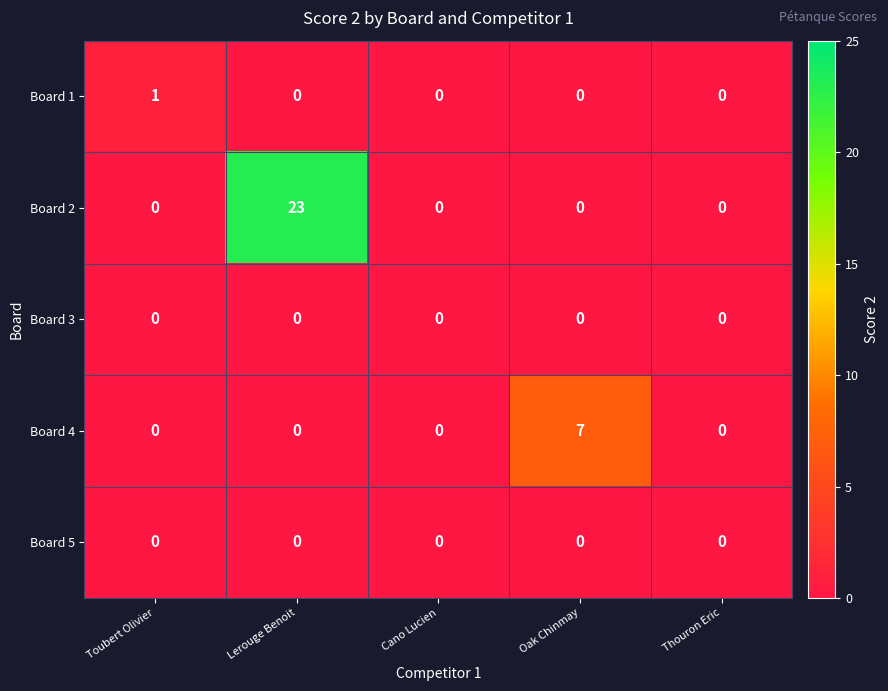

At which category is the sum across all series the highest?

Lerouge Benoit